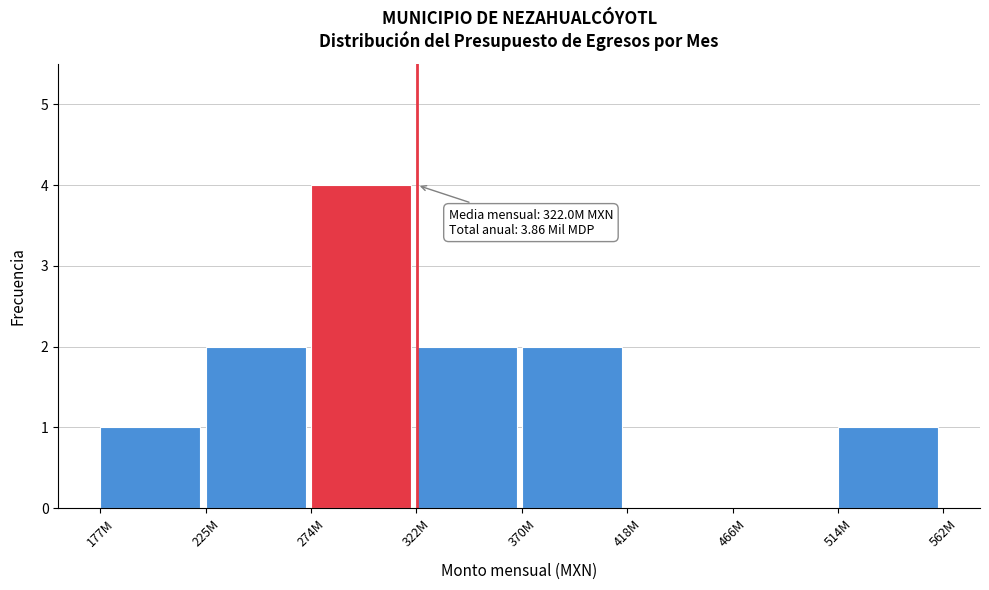

Reading right to left, list all the values displayed in this chart.

514M=1	466M=0	418M=0	370M=2	322M=2	274M=4	225M=2	177M=1